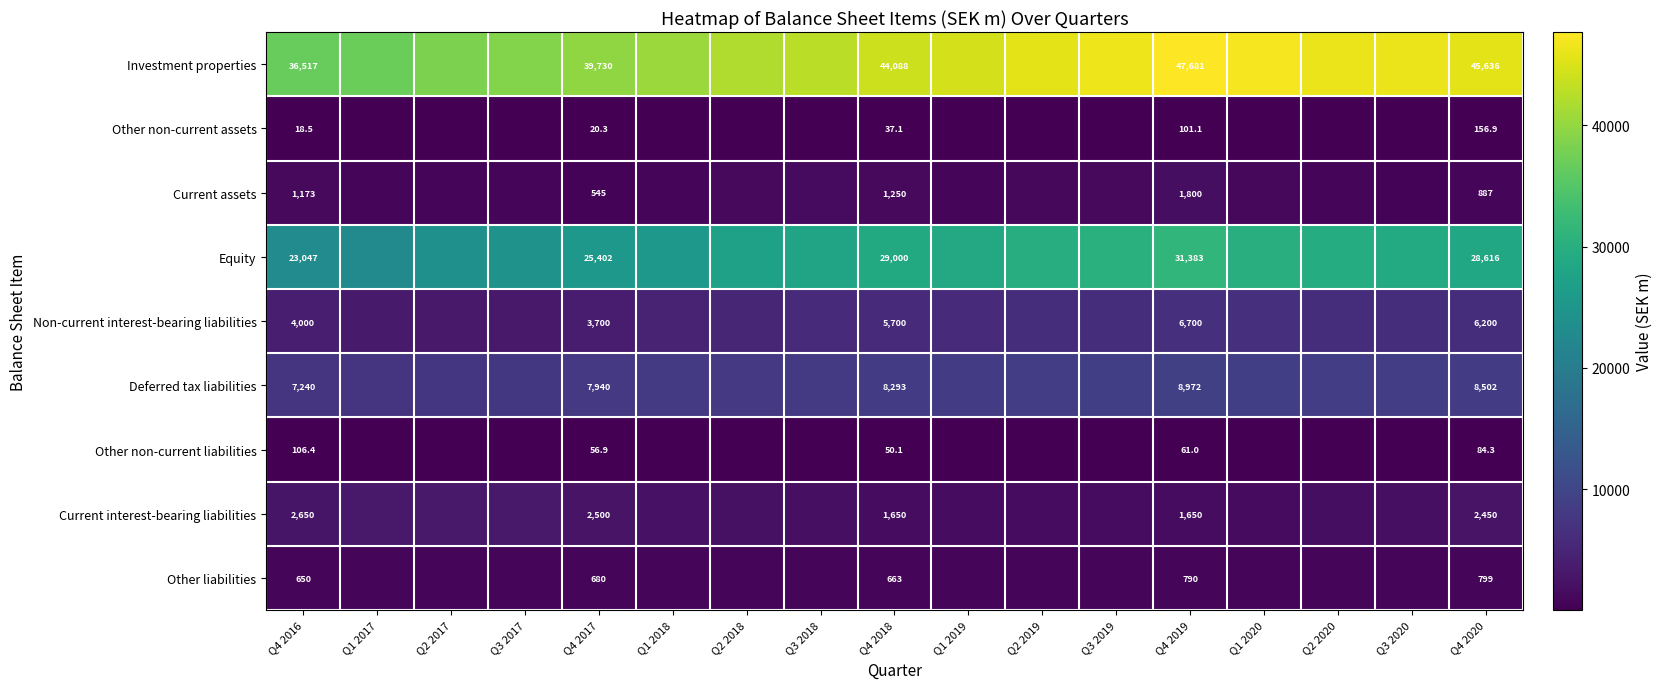

Which label corresponds to the largest value in the chart?

Q4 2019